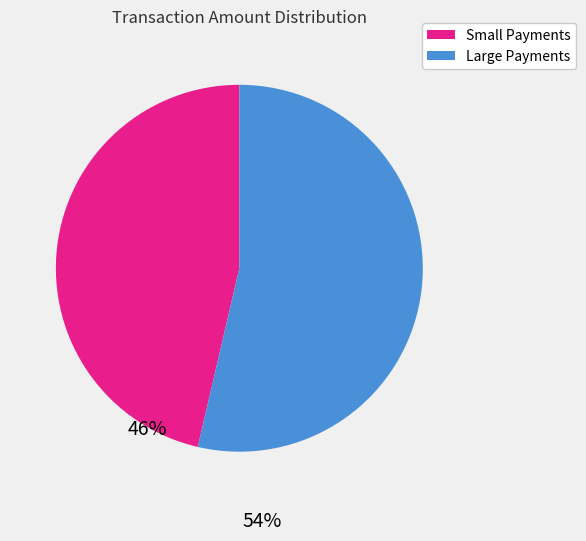

Does any single category account for the majority?

Yes